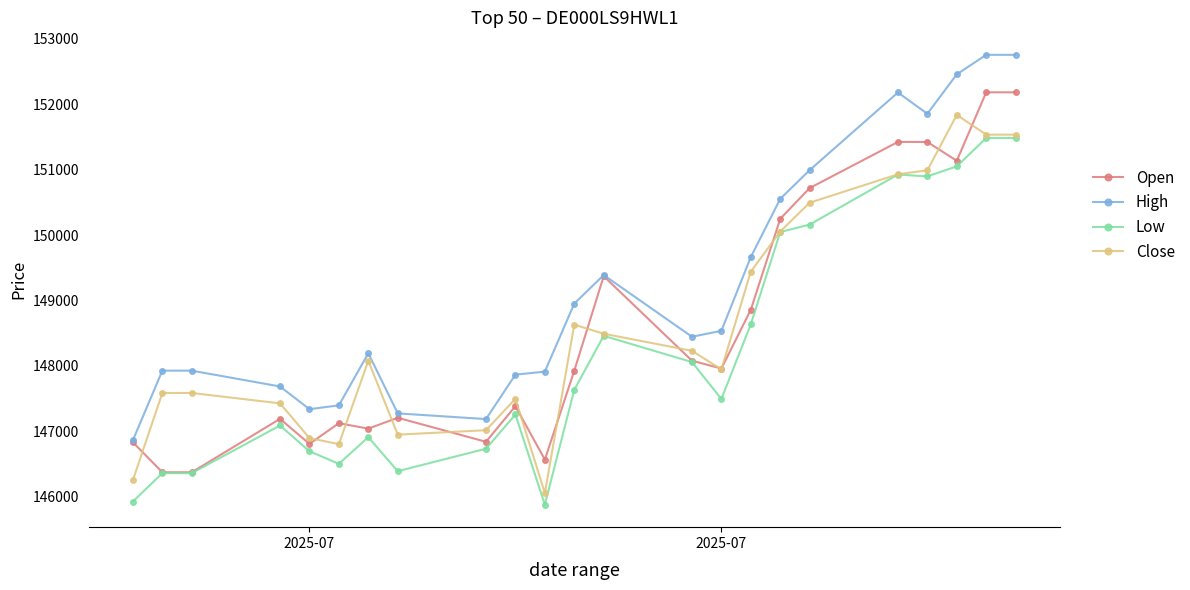

What is the value of the Close point at the 23rd from the left?

151534